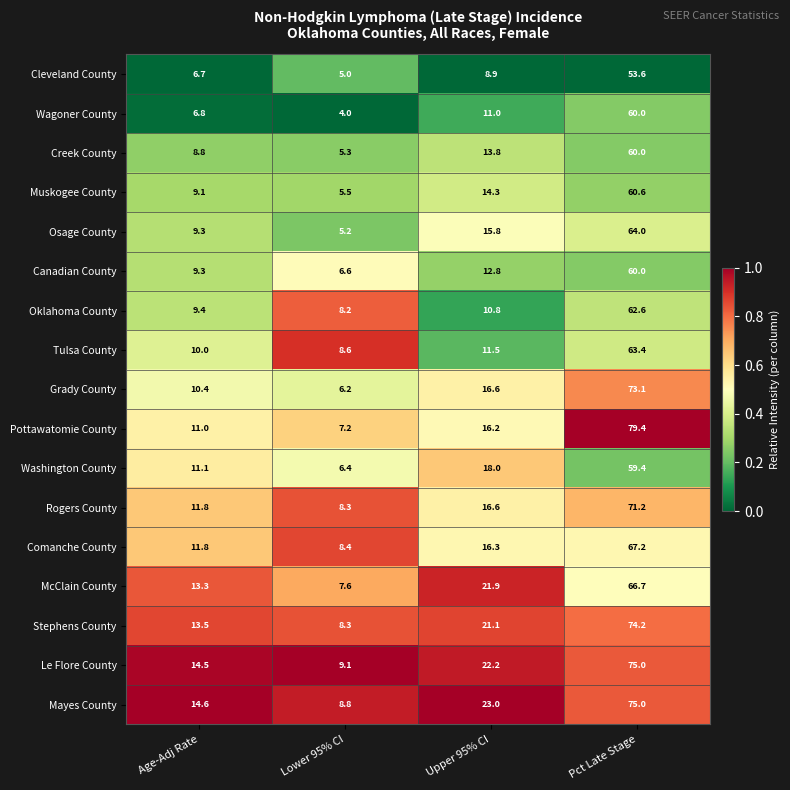

At which label is Washington County closest to 32?

Upper 95% CI